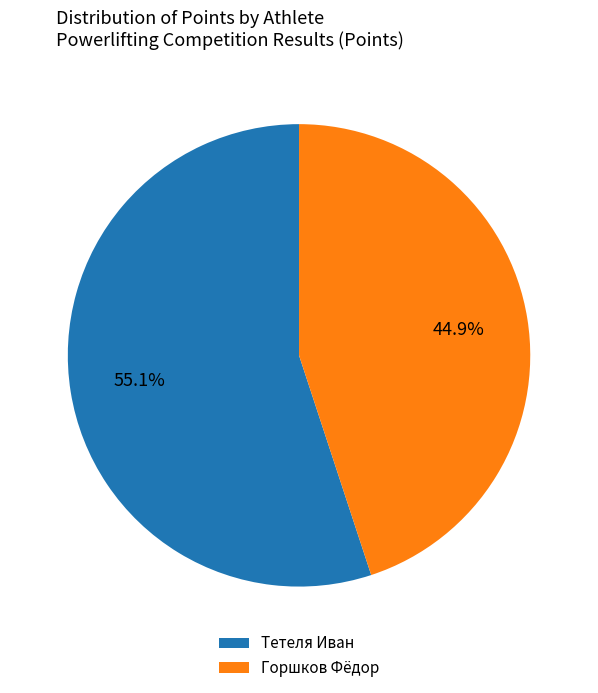

How many segments does this pie chart have?

2